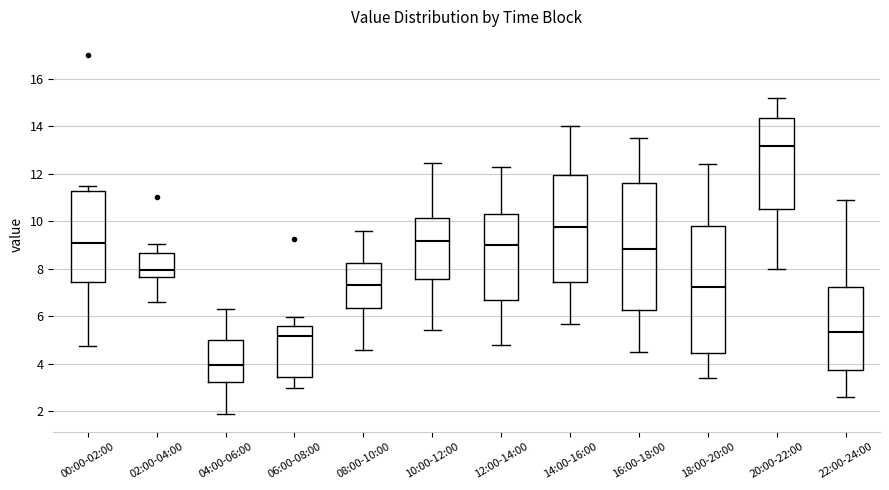

Which box's median line is the lowest?

04:00-06:00